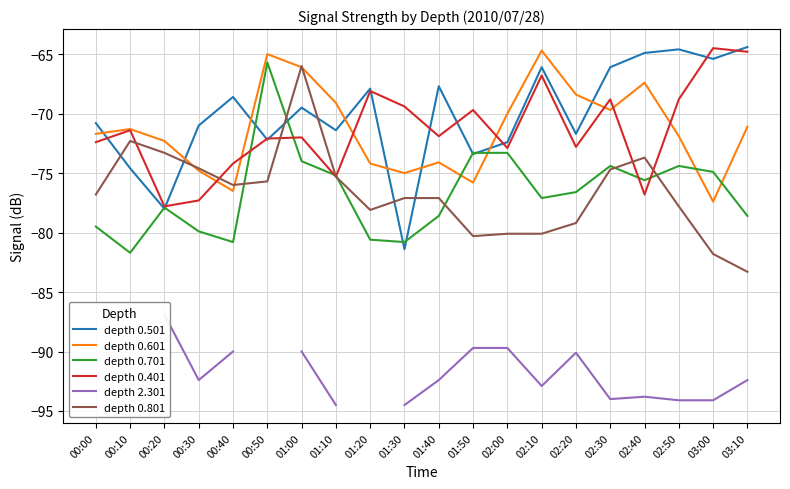

Where do depth 0.501 and depth 0.801 first cross each other?

00:00 and 00:10